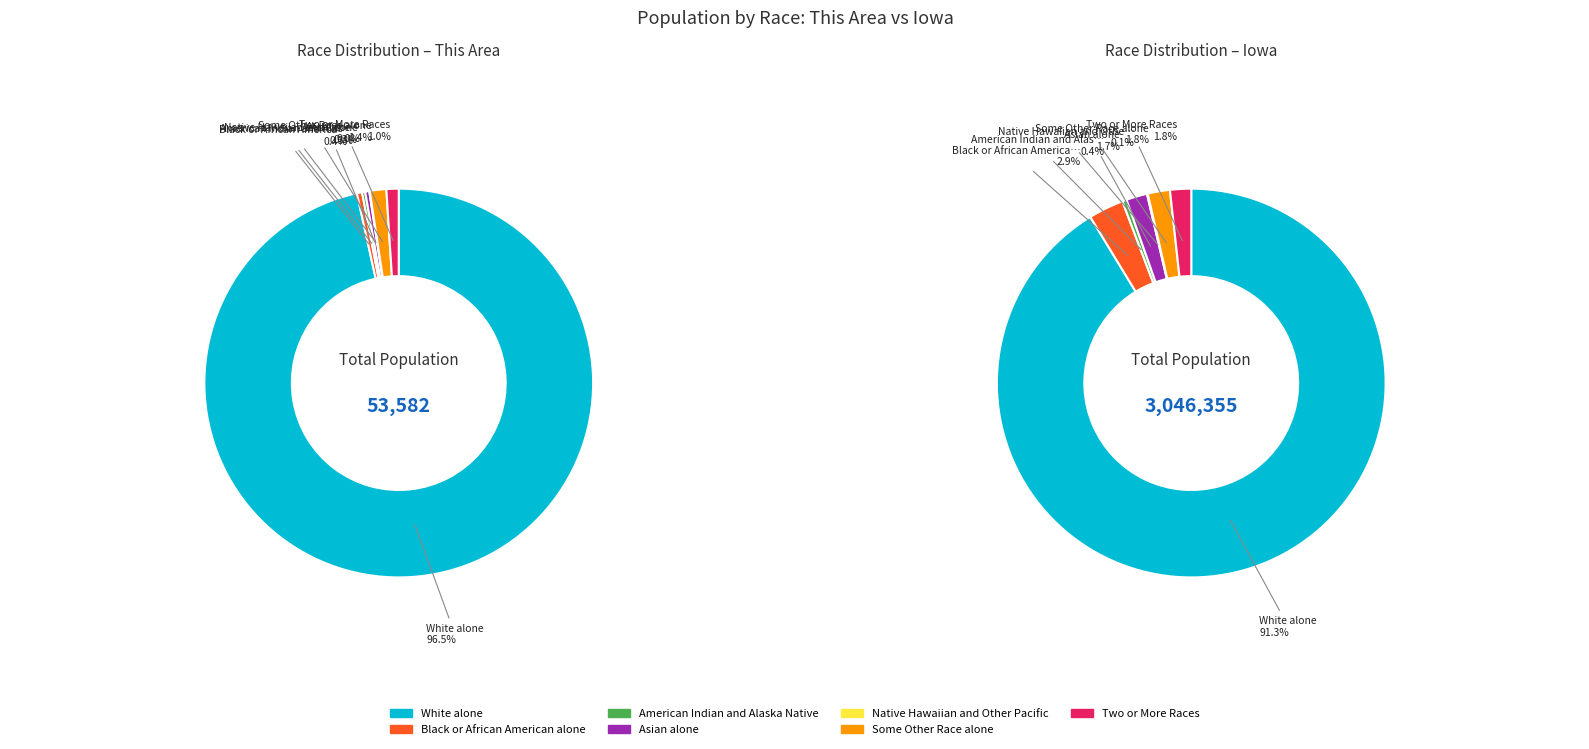

What percentage do 6 and 5 together represent?

2.4%